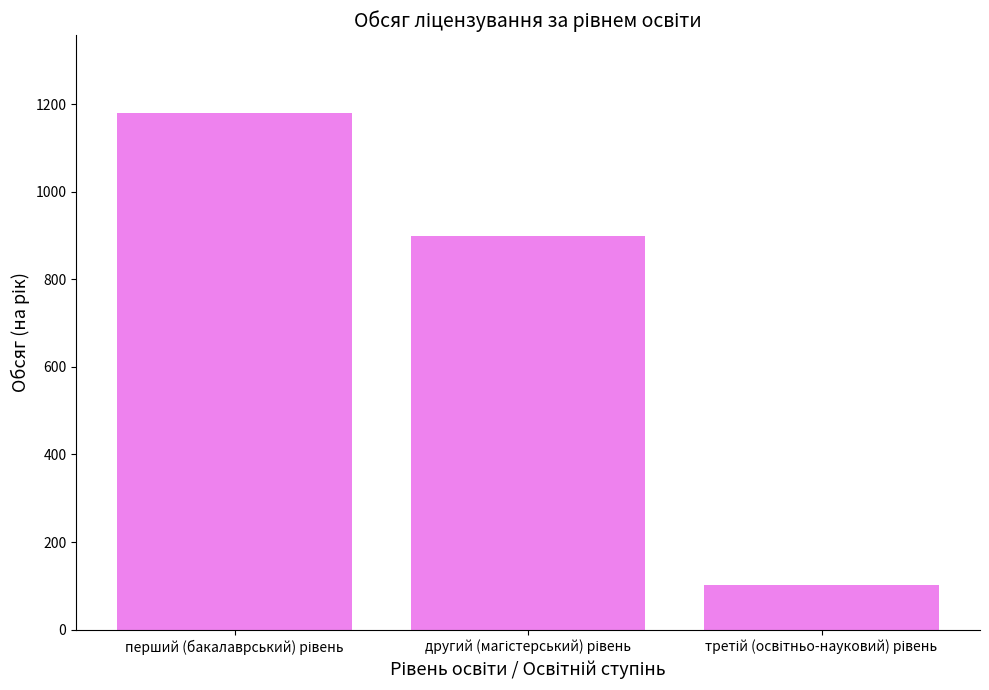

What is the difference between the maximum and minimum values?

1077